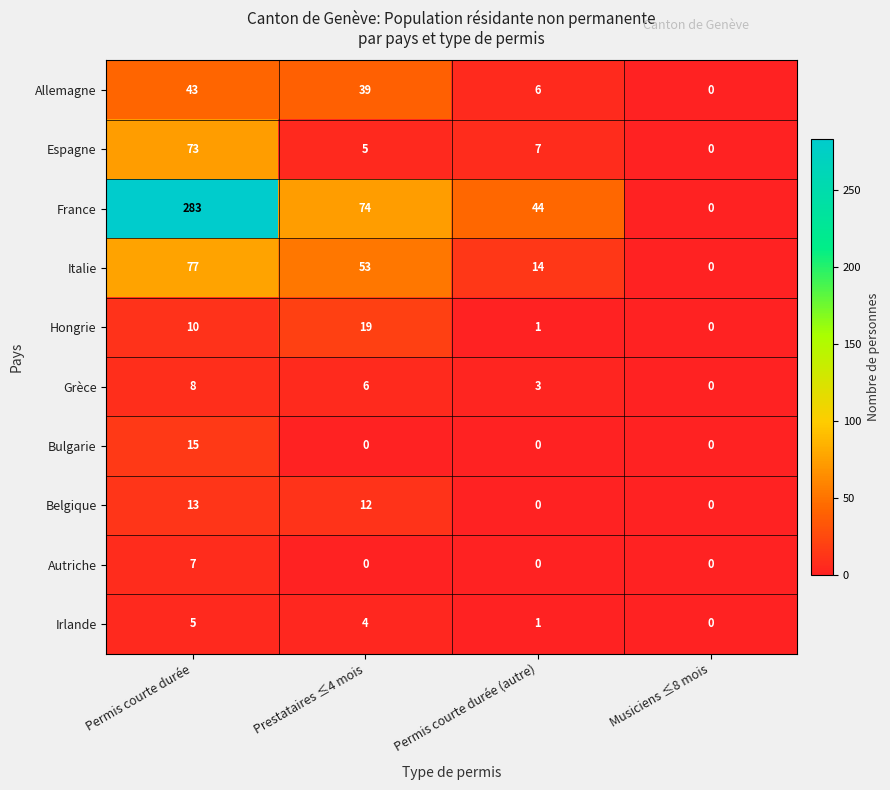

Where is Italie nearest to the value 38?

Prestataires ≤4 mois